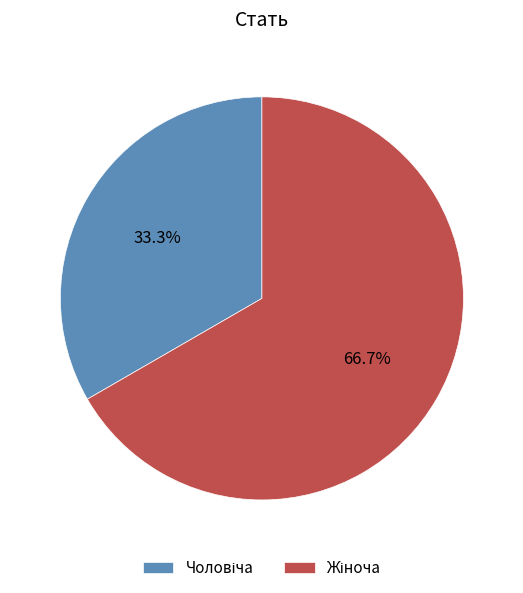

How many slices are in this pie chart?

2